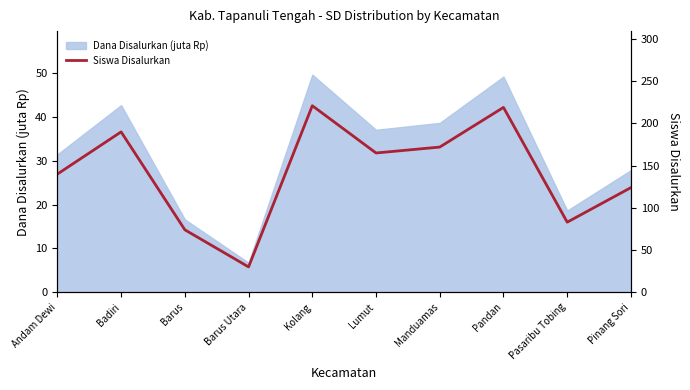

What is the label of the 7th point from the left?

Manduamas